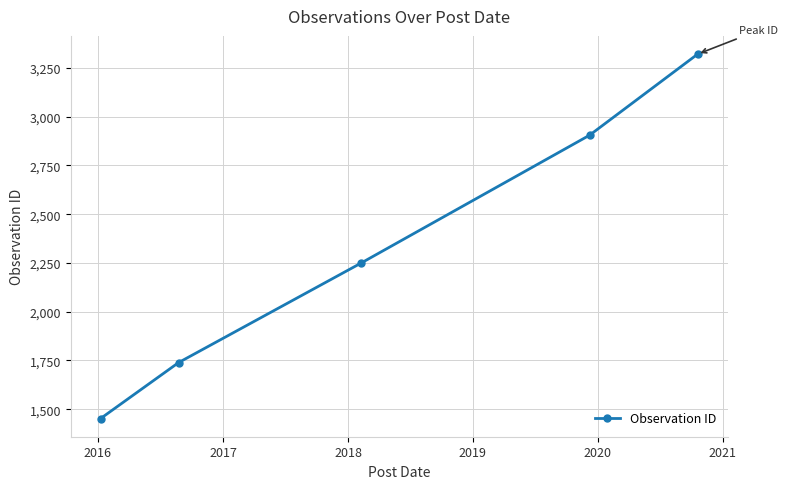

What is the value of the 5th point from the left?

3321